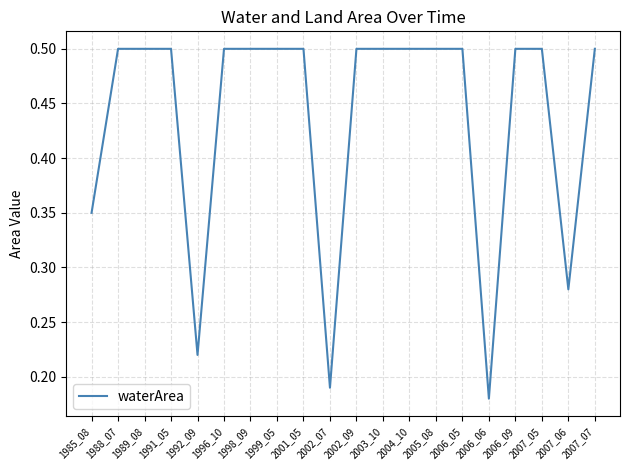

Which category has the lowest value across all series?

2006_06